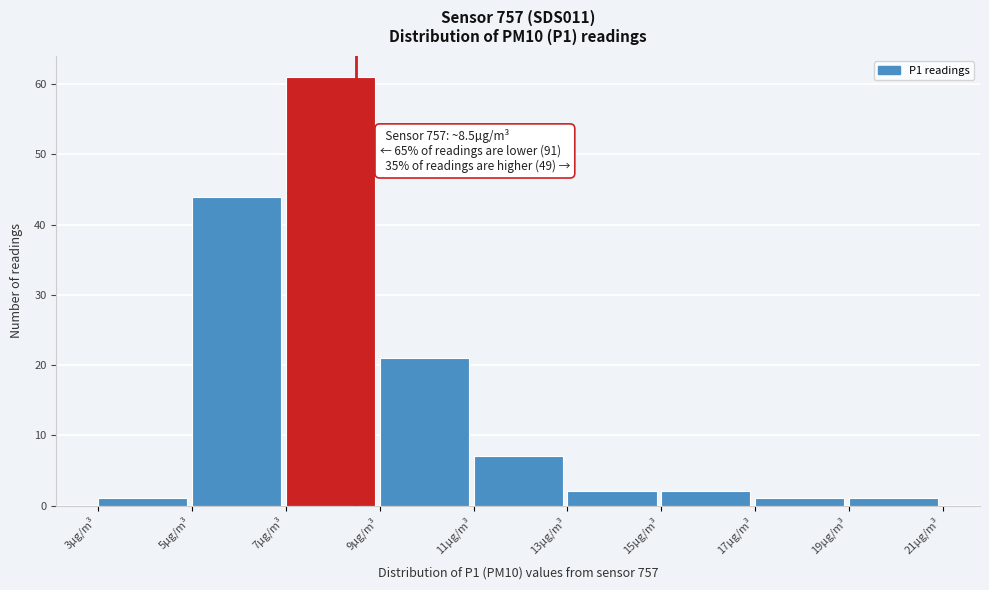

Which range on the x-axis has the tallest bar?

7 to 9